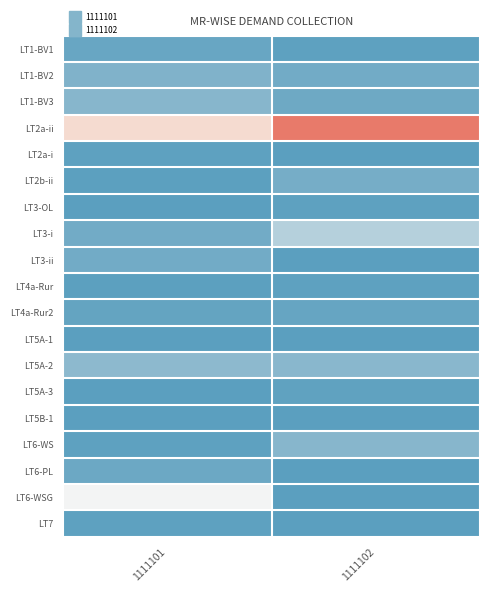

What is the difference between the highest and lowest values at 1111102?

1104608.3